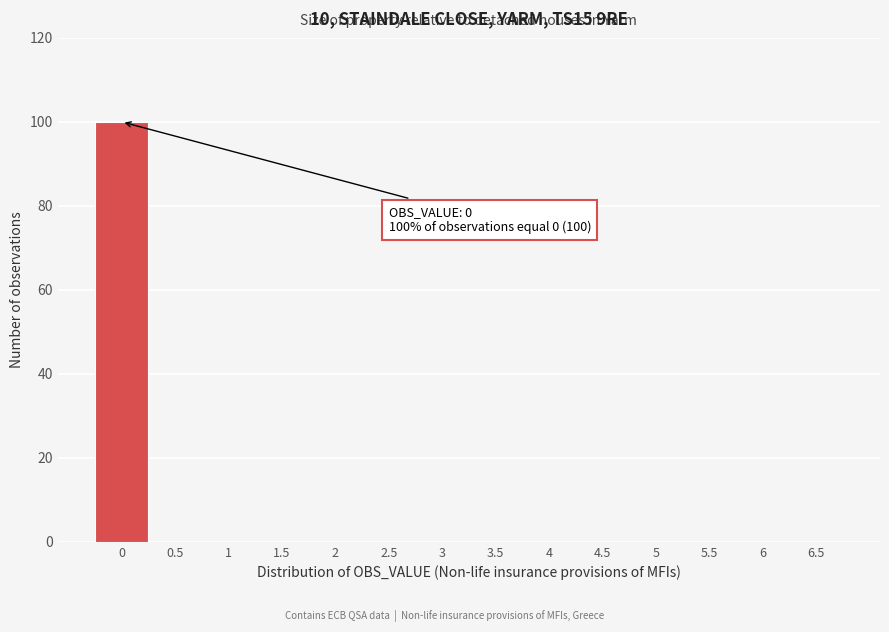

Over which range of the x-axis is the bar tallest?

-0.25 to 0.25